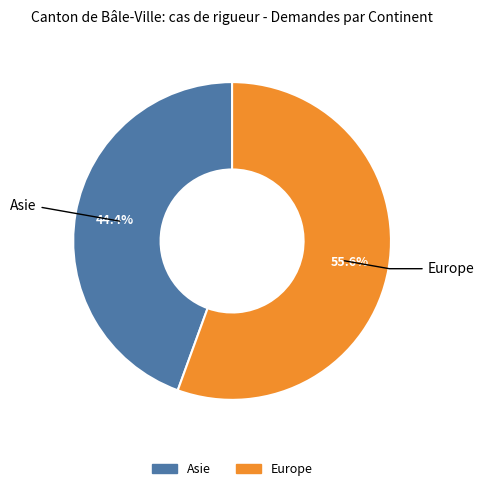

Count the number of slices in the pie.

2